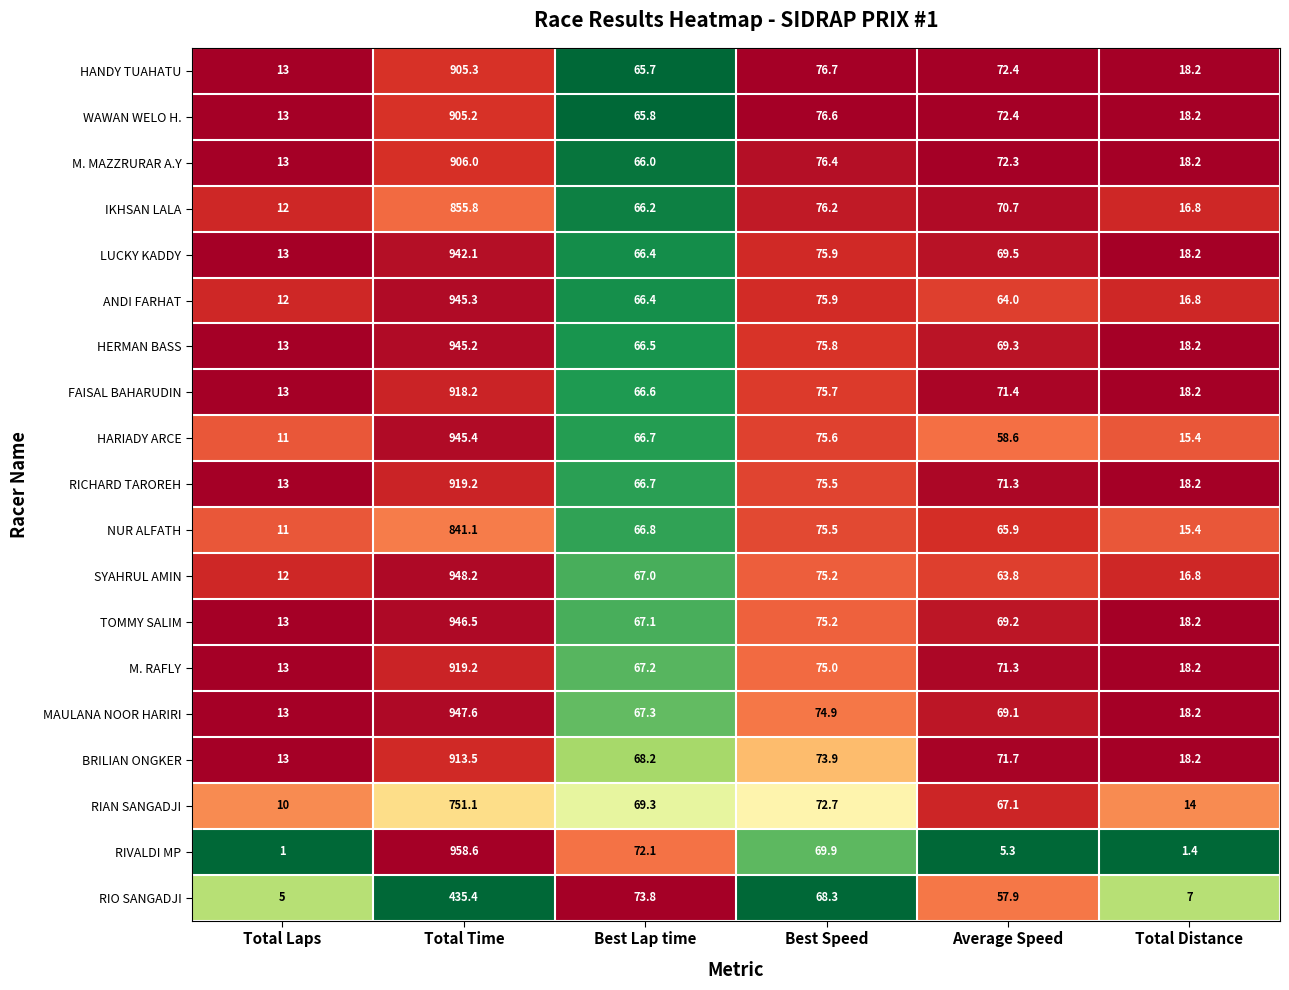

What is the difference between the HERMAN BASS values at Best Lap time and Average Speed?

2.8